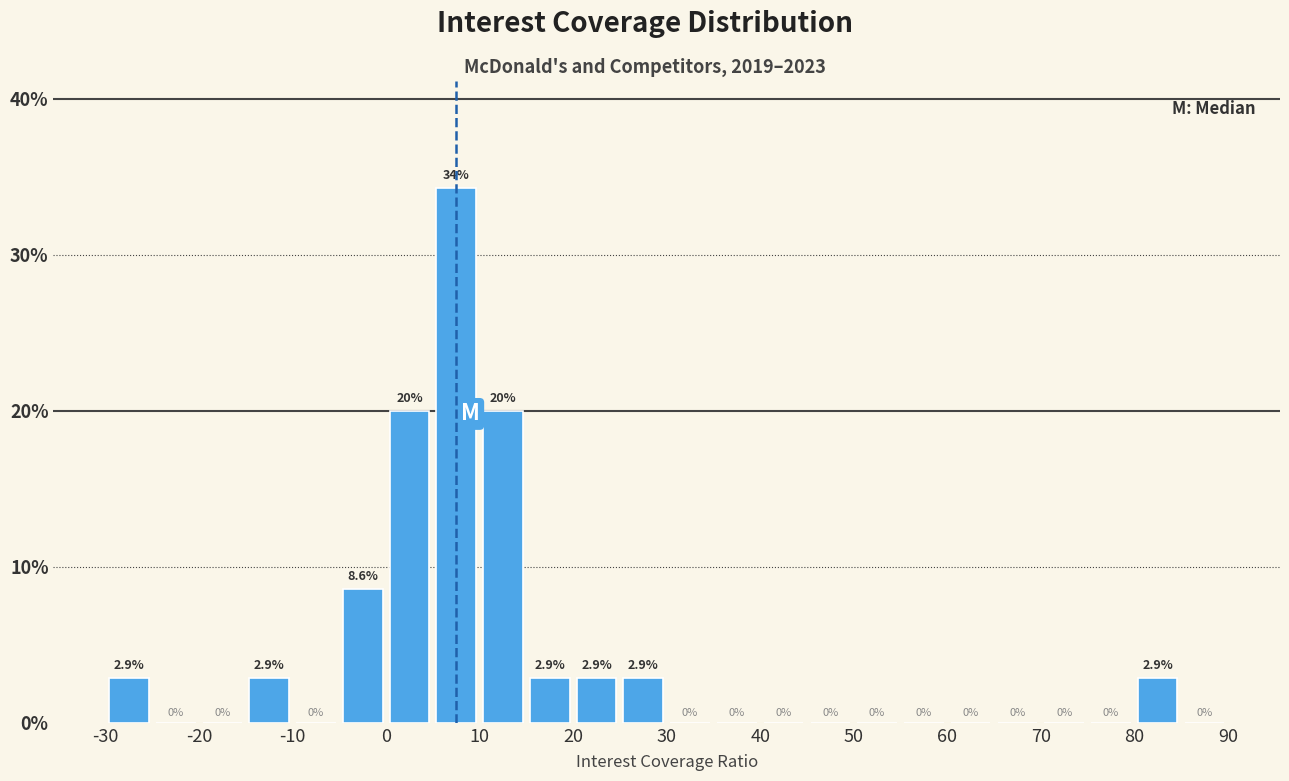

Over which range of the x-axis is the bar tallest?

5 to 10